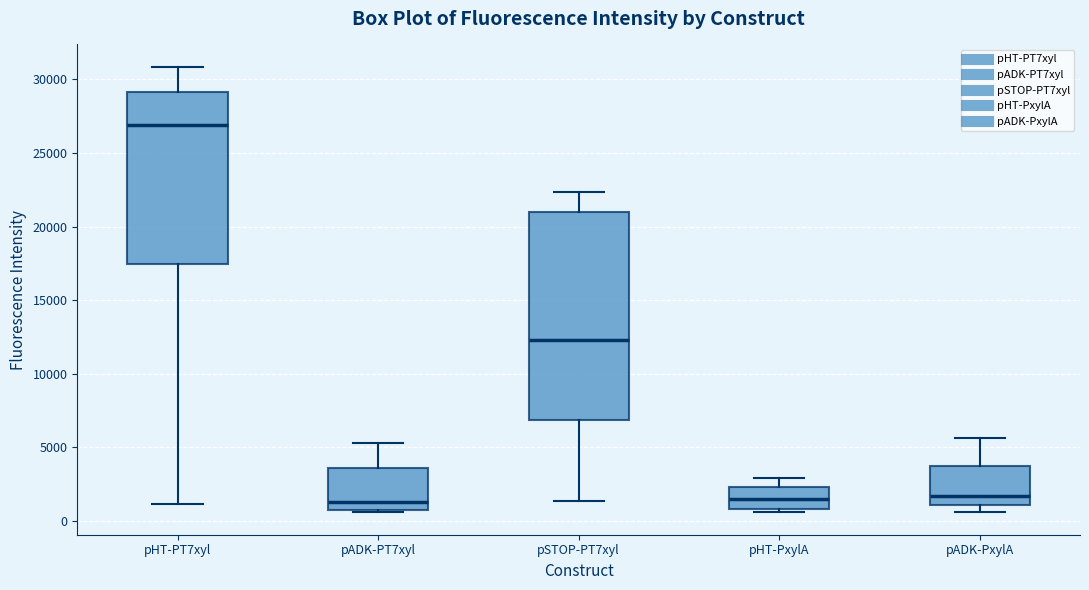

Reading left to right, transcribe this box plot: for each box, give where its median line is, the range the box spans, and where its two whiskers end, as read against the y-axis. The values are not printed on the chart, so give them approximately, as read against the axis.

pHT-PT7xyl: median 27000, box 17500 to 29000, whiskers 1000 to 31000
pADK-PT7xyl: median 1500, box 500 to 3500, whiskers 500 to 5500
pSTOP-PT7xyl: median 12500, box 7000 to 21000, whiskers 1500 to 22500
pHT-PxylA: median 1500, box 1000 to 2500, whiskers 500 to 3000
pADK-PxylA: median 1500, box 1000 to 3500, whiskers 500 to 5500